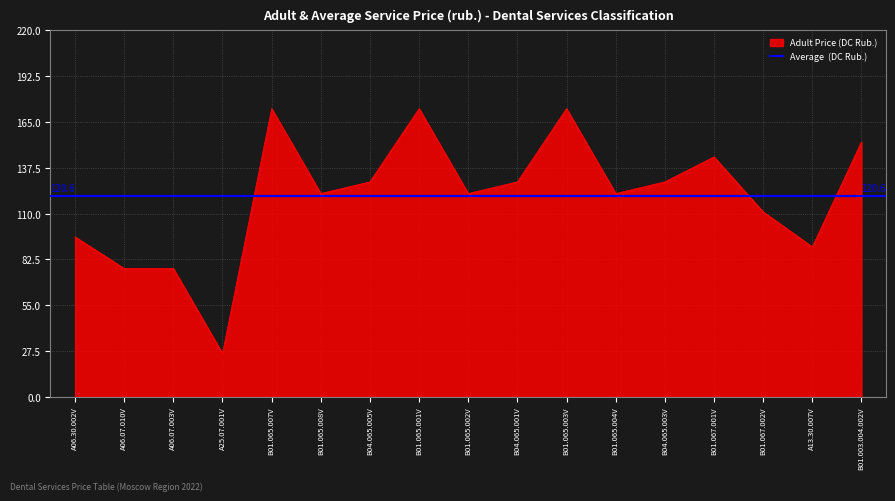

List the labels in order of value, smallest first.

A25.07.001V, A06.07.010V, A06.07.003V, A13.30.007V, A06.30.002V, B01.067.002V, B01.065.008V, B01.065.002V, B01.065.004V, B04.065.005V, B04.065.001V, B04.065.003V, B01.067.001V, B01.003.004.002V, B01.065.007V, B01.065.001V, B01.065.003V